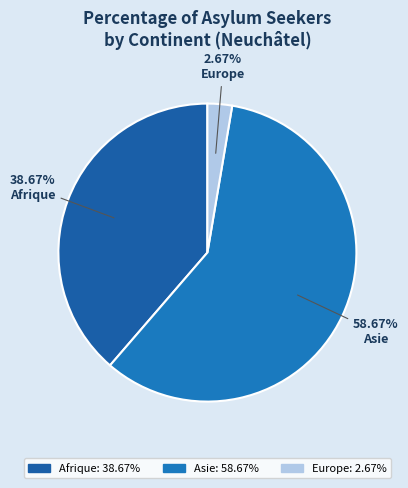

To the nearest percent, what portion does Afrique represent?

39%